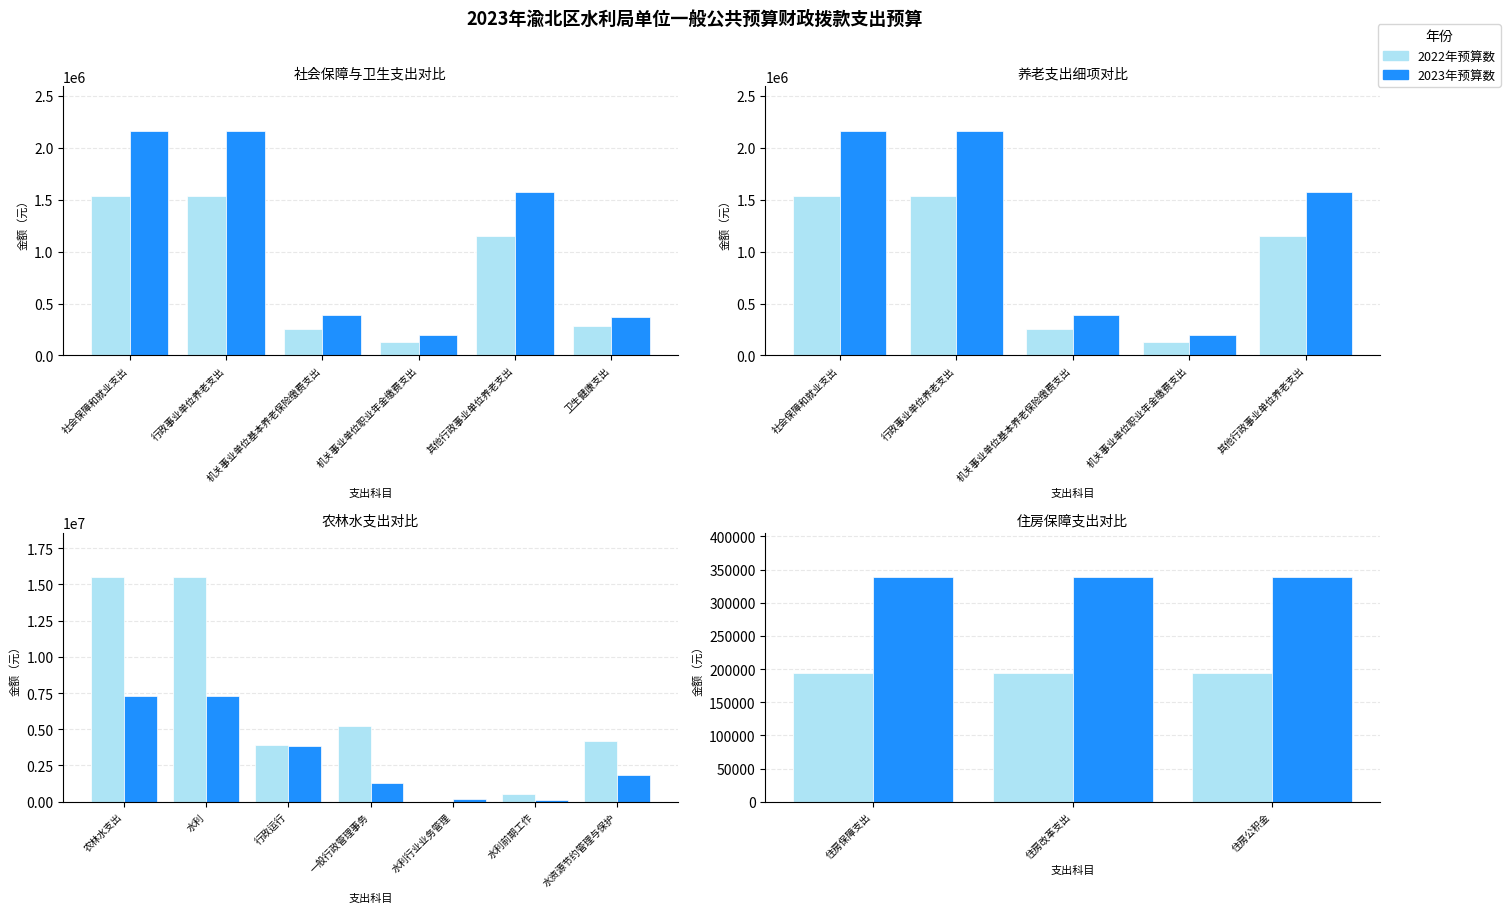

Are the bars horizontal?

No